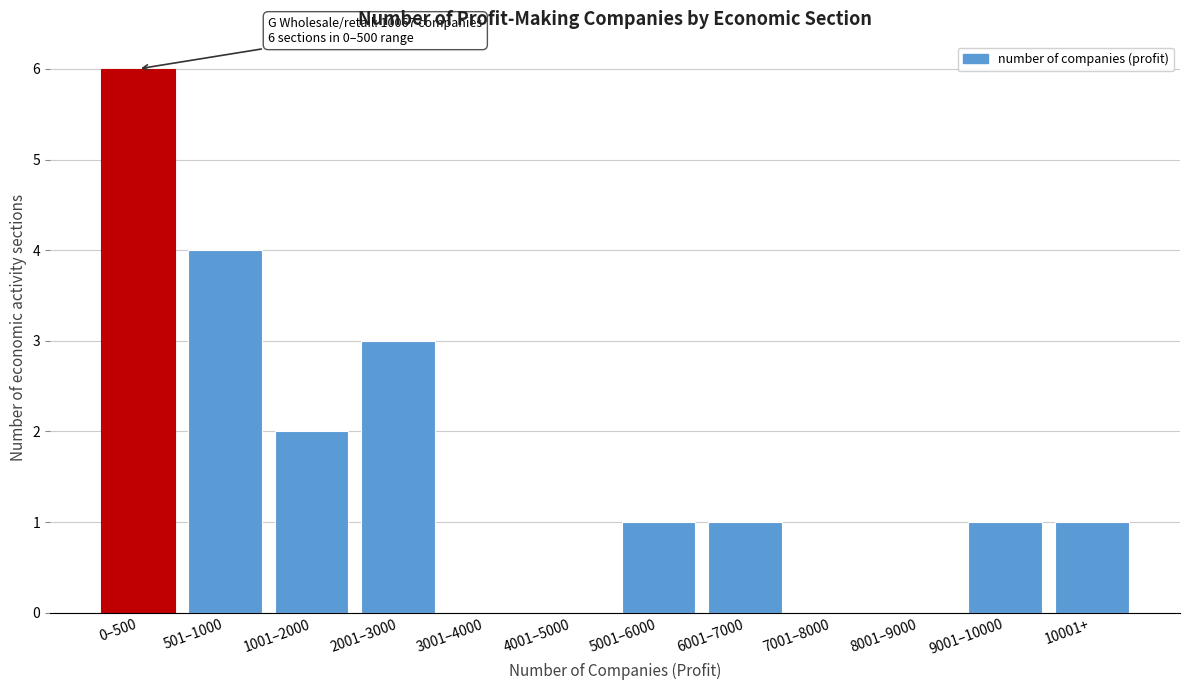

Reading right to left, what are all the values shown in this chart?

10001+=1	9001–10000=1	8001–9000=0	7001–8000=0	6001–7000=1	5001–6000=1	4001–5000=0	3001–4000=0	2001–3000=3	1001–2000=2	501–1000=4	0–500=6